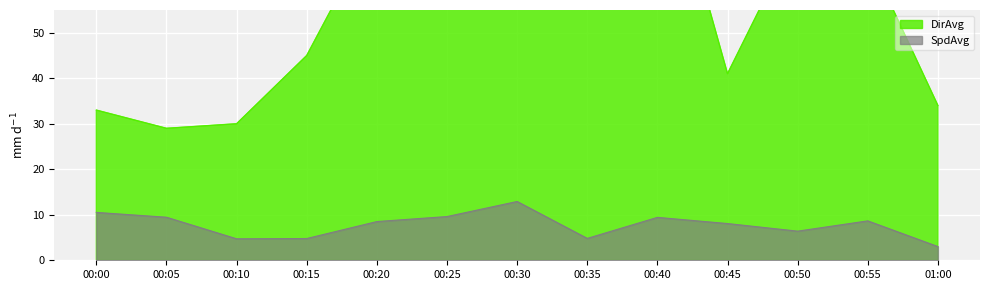

Is it true that SpdAvg equals 9.6 at 00:25?

True